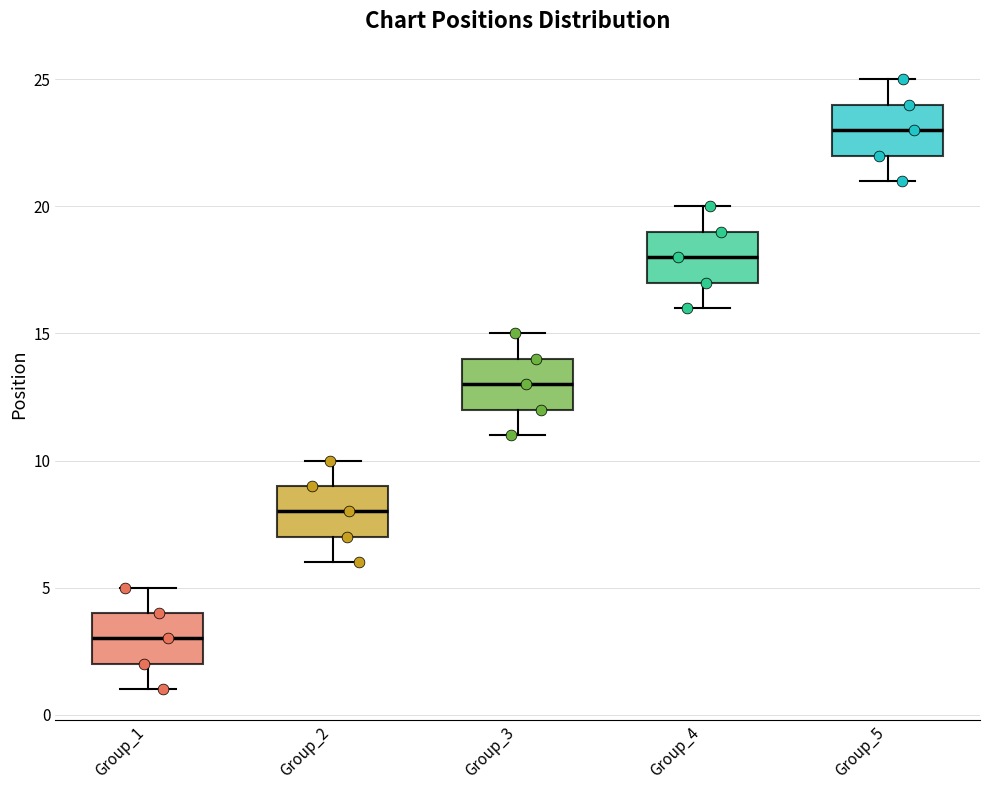

Which box's median line is the lowest?

Group_1